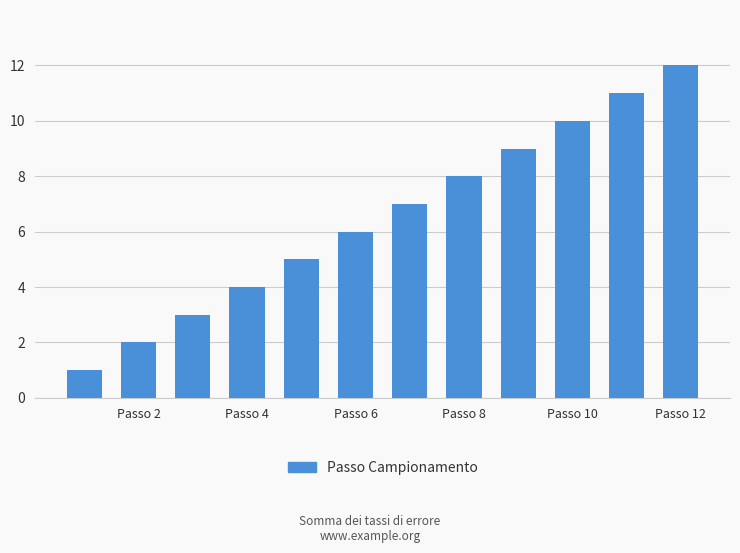

What is the sum of all values?

78